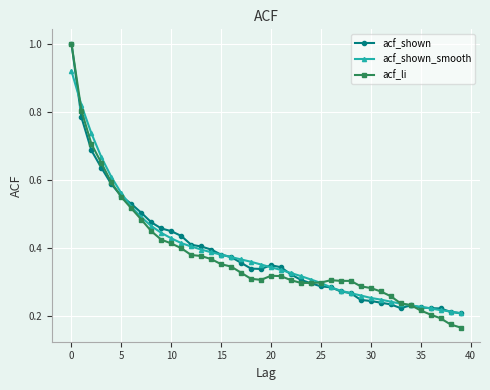

Which series has the widest spread of values?

acf_li